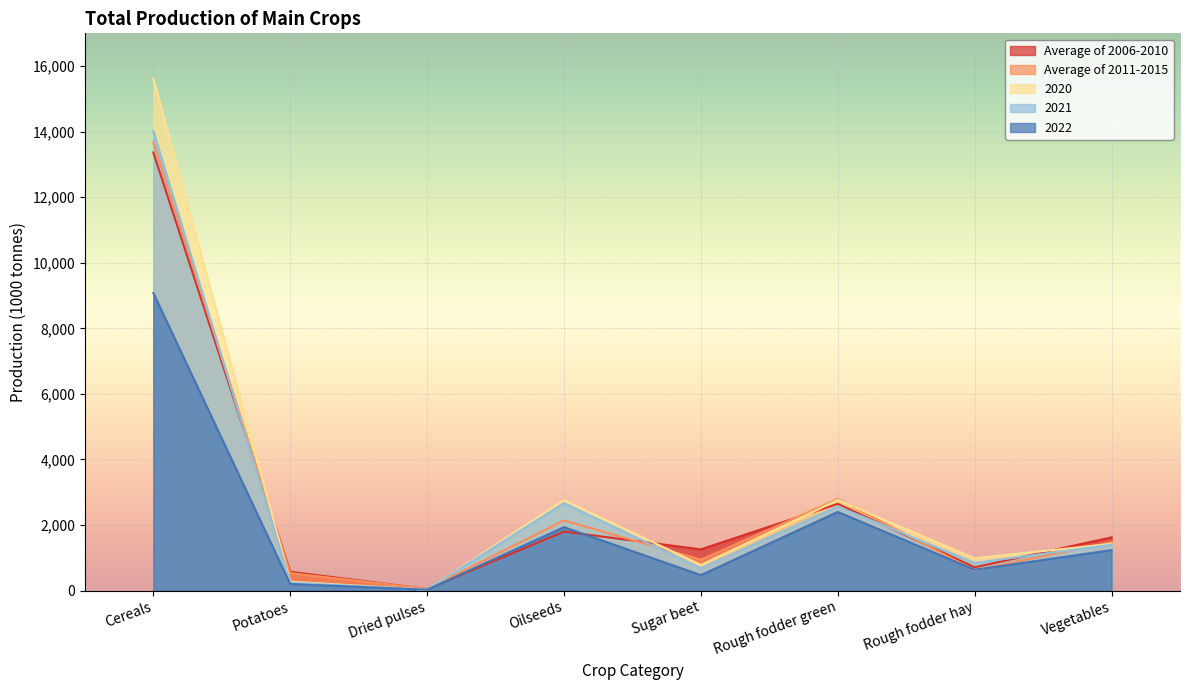

What are all the series names shown in the legend?

Average of 2006-2010, Average of 2011-2015, 2020, 2021, 2022